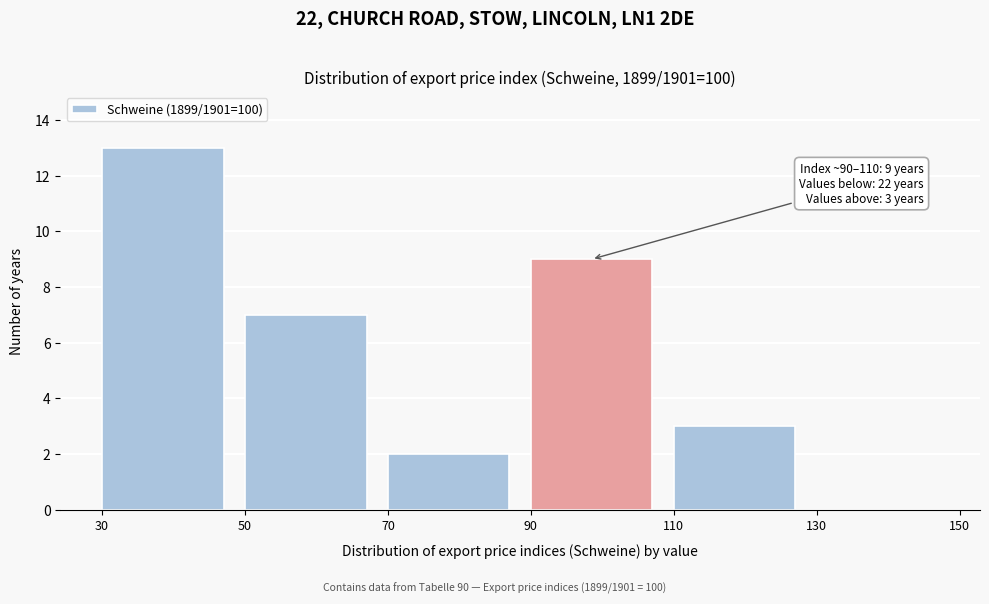

Which range on the x-axis has the tallest bar?

30 to 50